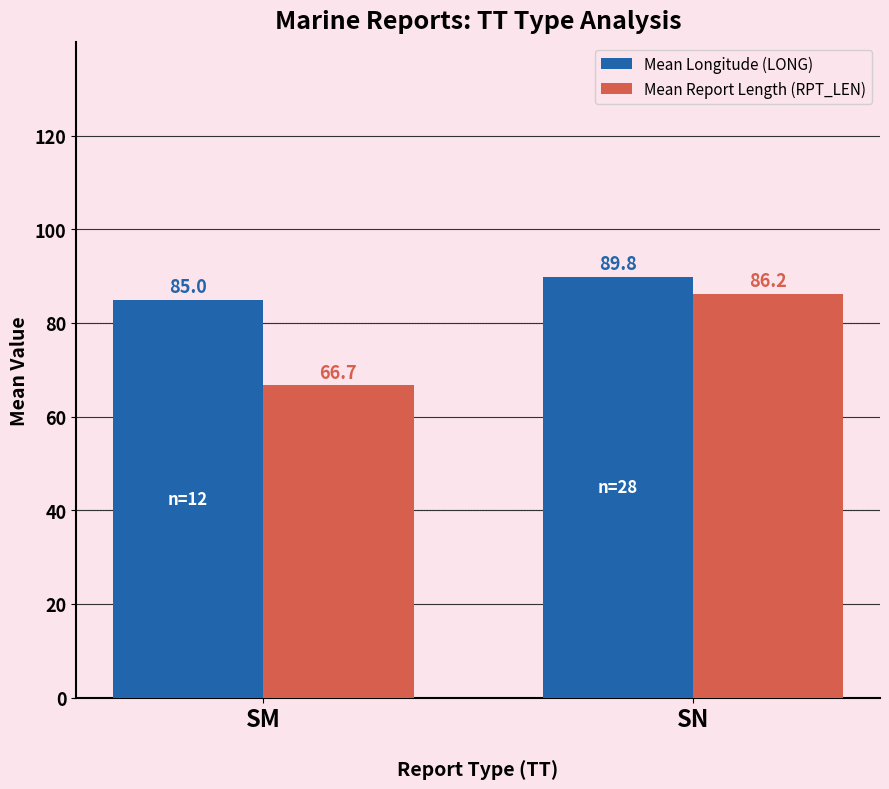

What is the difference between the highest and lowest values at SM?

18.3